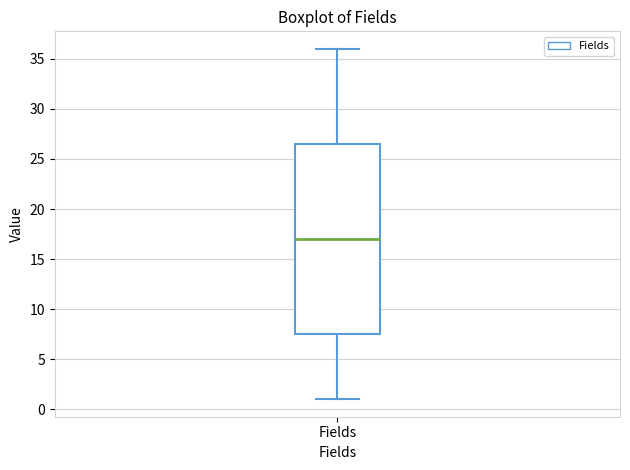

Read this box plot against the y-axis: the position of the median line, the range covered by the box, and the ends of both whiskers. The values are not printed on the chart, so give them approximately, as read against the axis.

median 17.0, box 7.5 to 26.5, whiskers 1.0 to 36.0